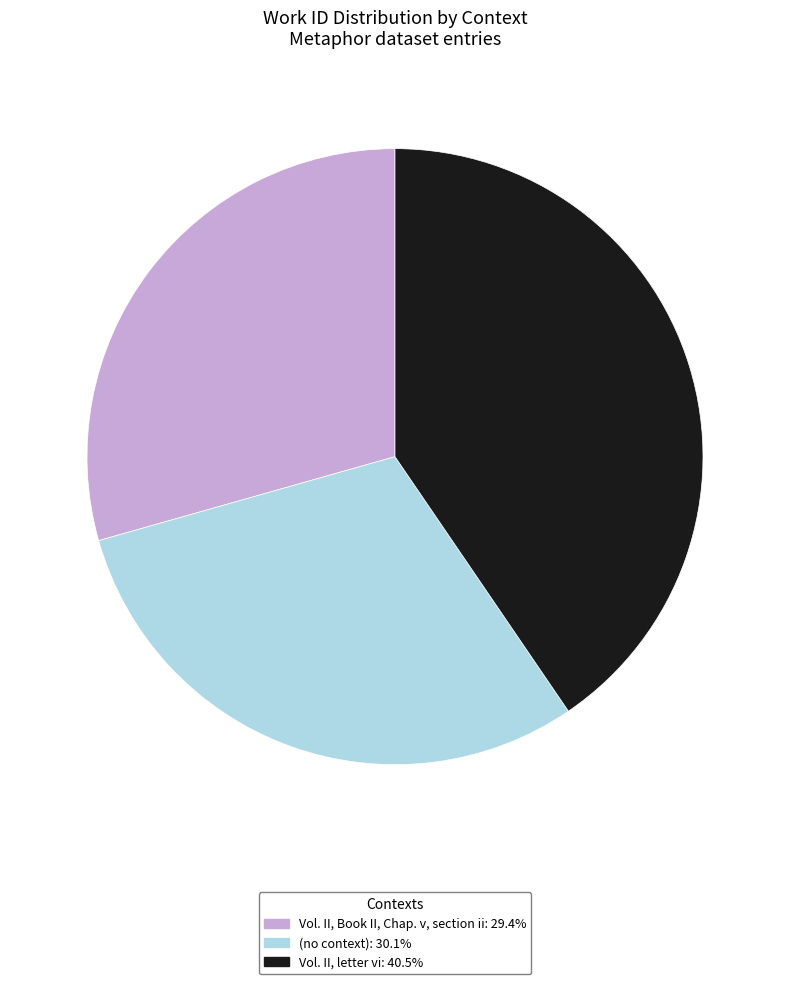

Which has a higher value, (no context) or Vol. II, Book II, Chap. v, section ii?

(no context)